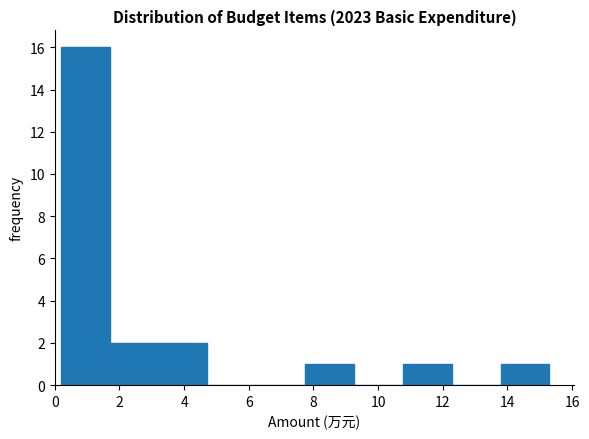

Which range on the x-axis has the tallest bar?

0.2 to 1.8